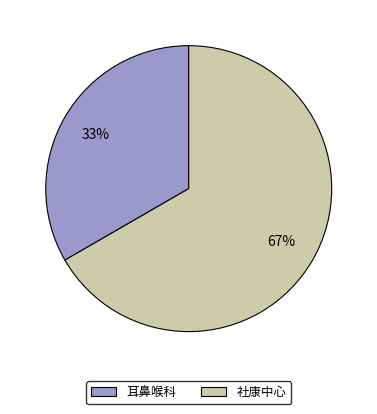

What percentage is the 社康中心 slice, to the nearest percent?

67%